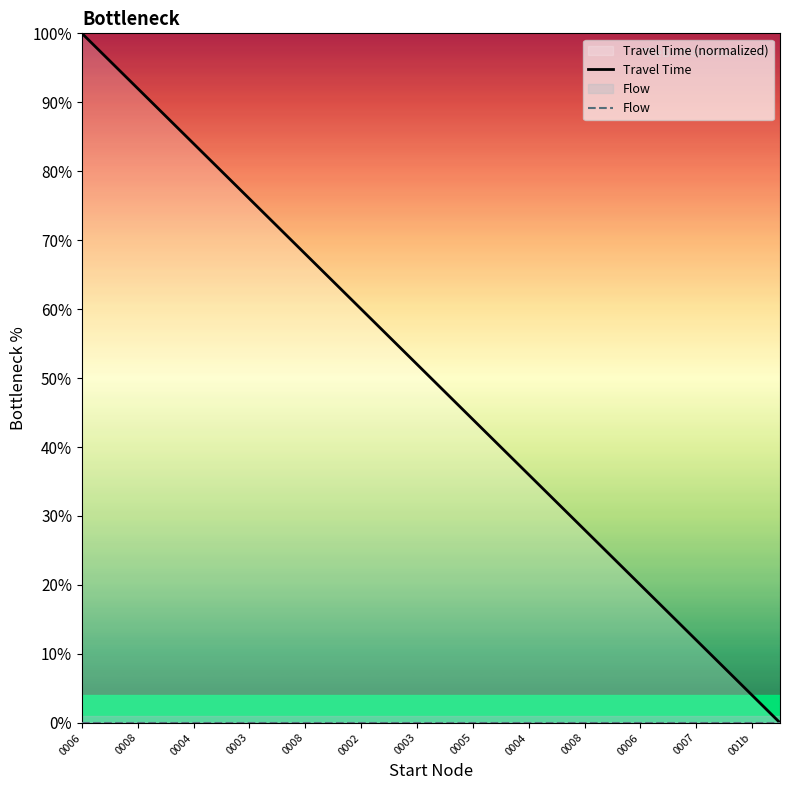

What is the label of the 16th point from the right?

0002